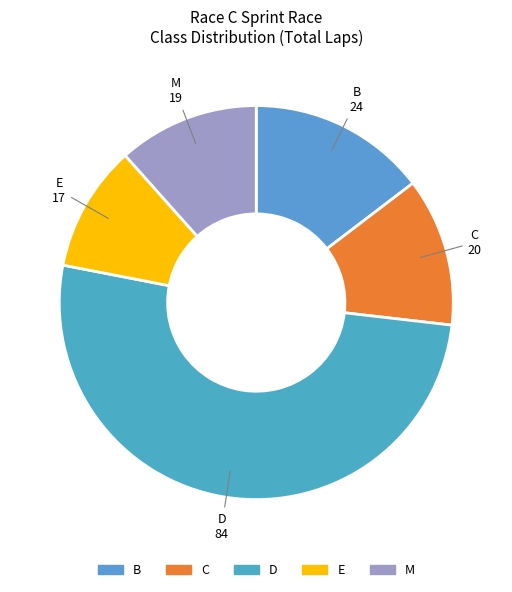

How many slices are in this pie chart?

5